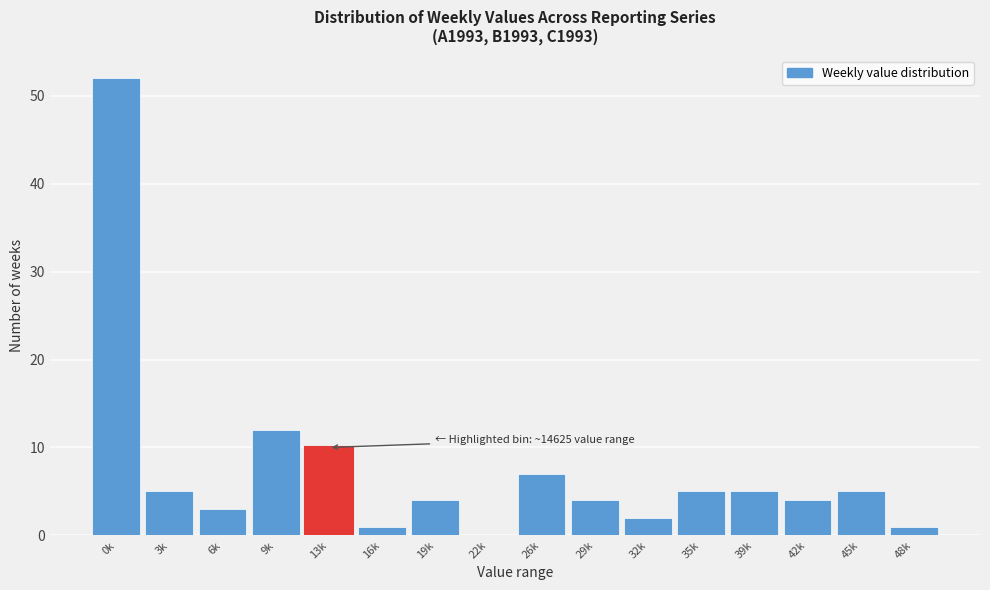

Reading left to right, list all the values displayed in this chart.

0k=52	3k=5	6k=3	9k=12	13k=10	16k=1	19k=4	22k=0	26k=7	29k=4	32k=2	35k=5	39k=5	42k=4	45k=5	48k=1